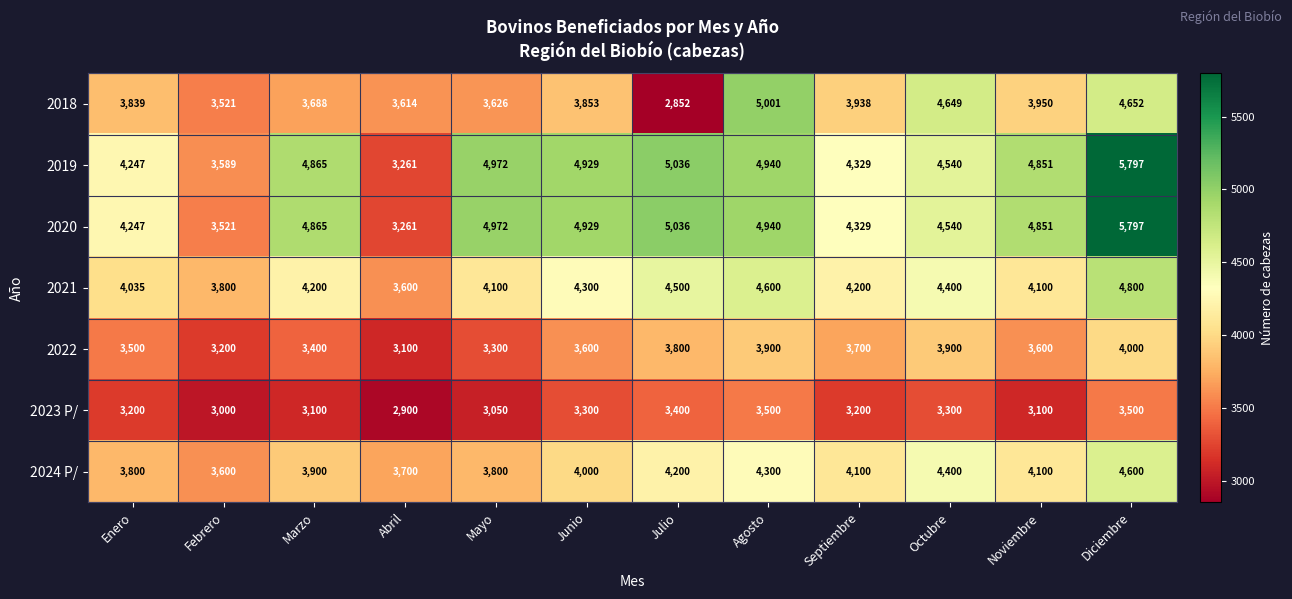

Is the value of 2020 at Mayo greater than the value of 2023 P/ at Mayo?

Yes